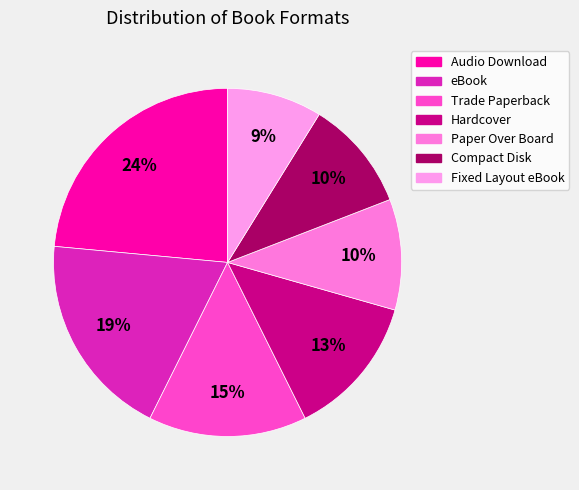

The Audio Download slice represents 24% of the pie. True or false?

True